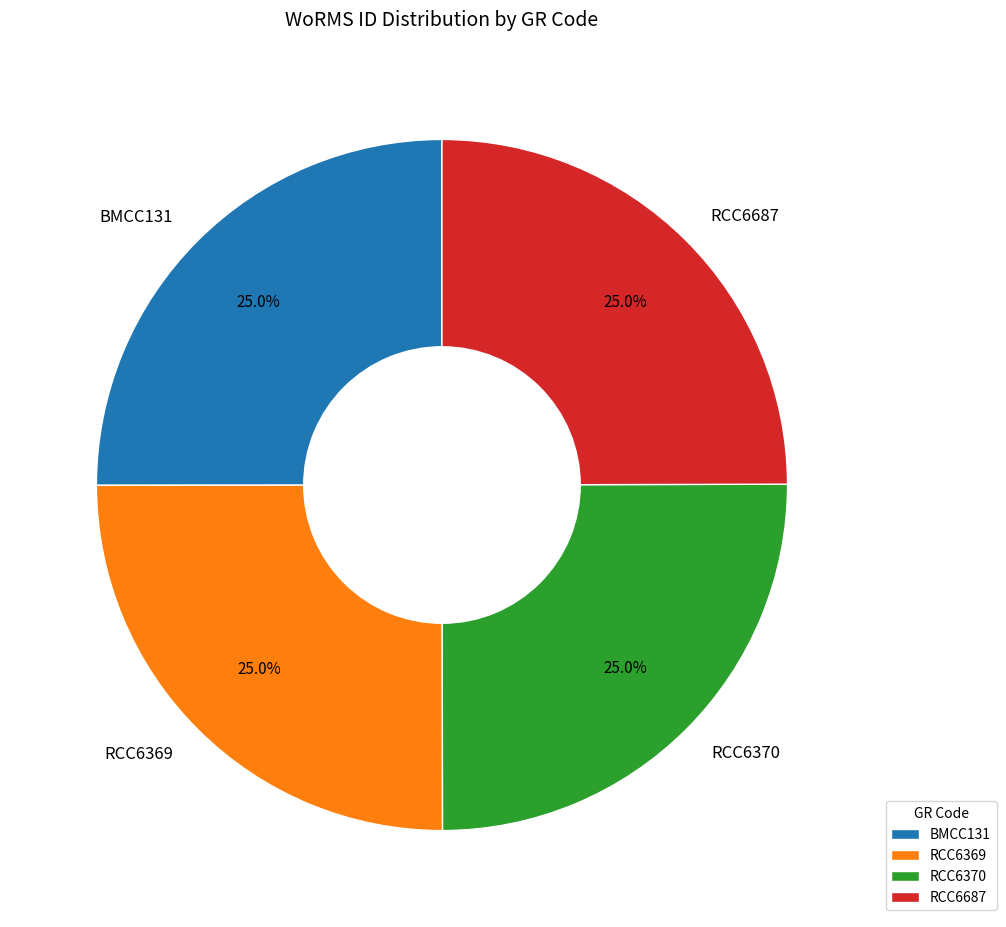

What is the ratio of the value at RCC6370 to the value at RCC6369?

1.0